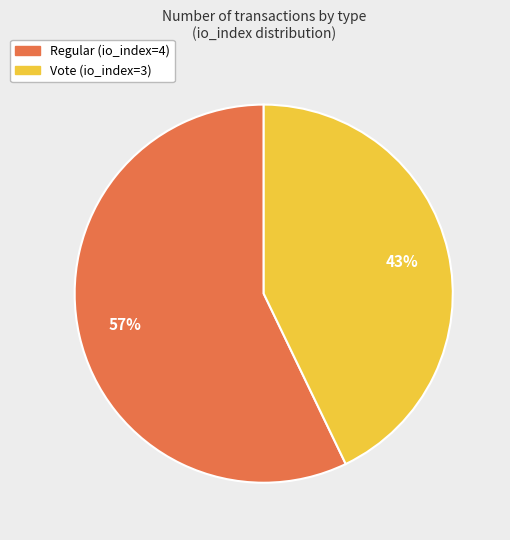

Between Regular (io_index=4) and Vote (io_index=3), which is larger?

Regular (io_index=4)